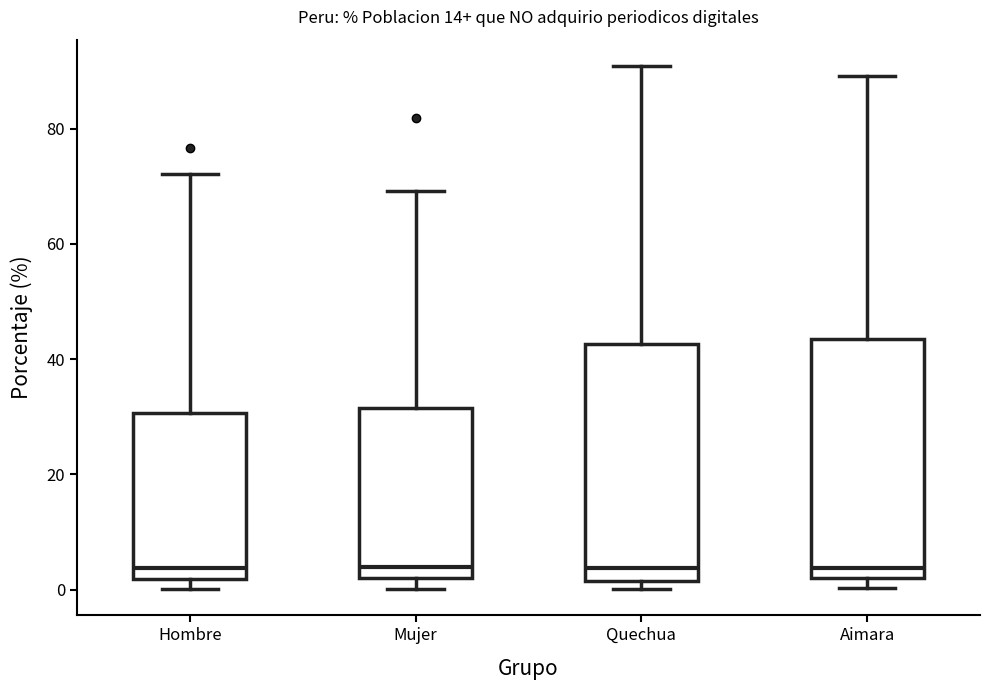

Where does the upper whisker of the box for Aimara end on the y-axis? The values are not printed on the chart, so give them approximately, as read against the axis.

90